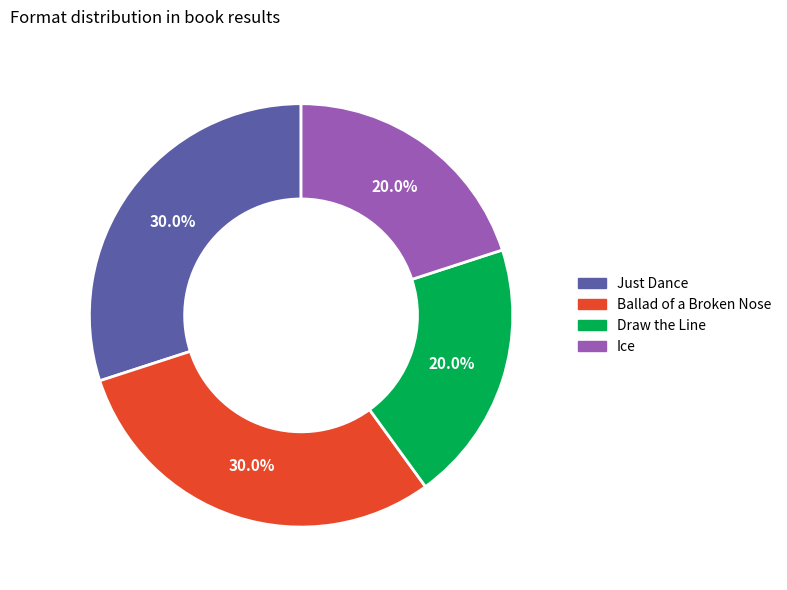

To the nearest percent, what percentage of the pie is Ice?

20%